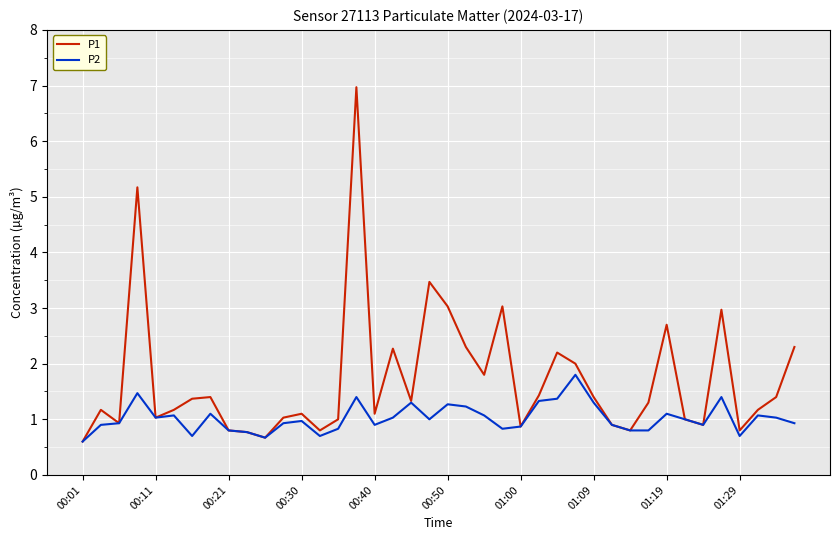

What is the minimum value shown in the chart?

0.6